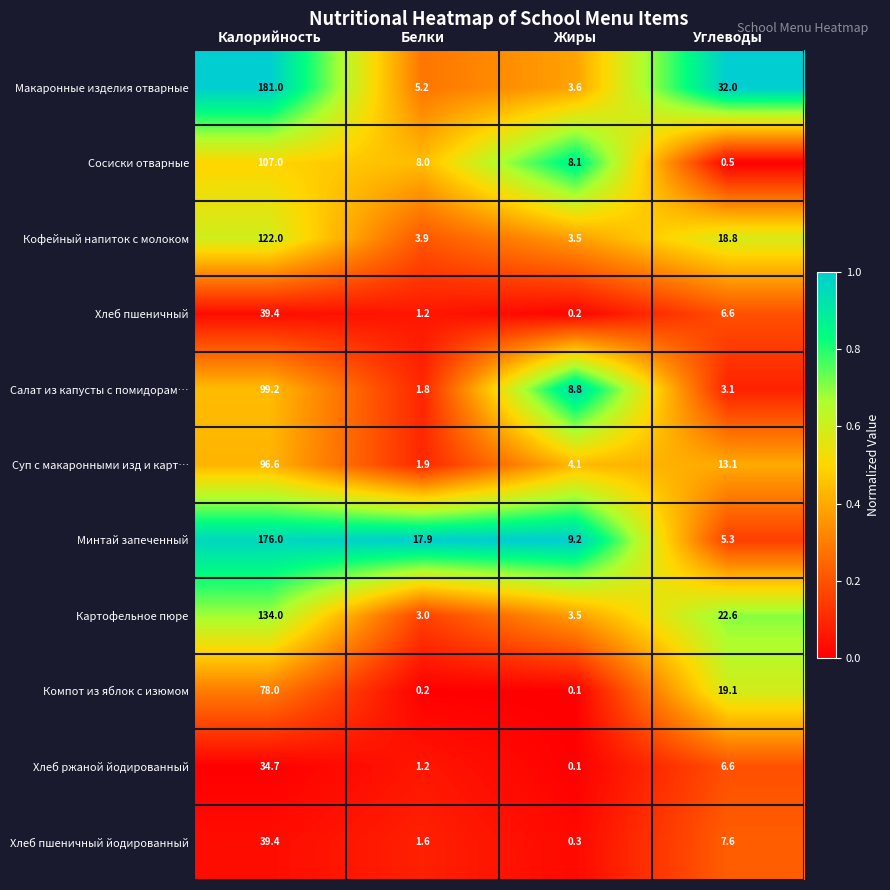

What is the difference between the maximum and minimum values in the Картофельное пюре series?

131.0